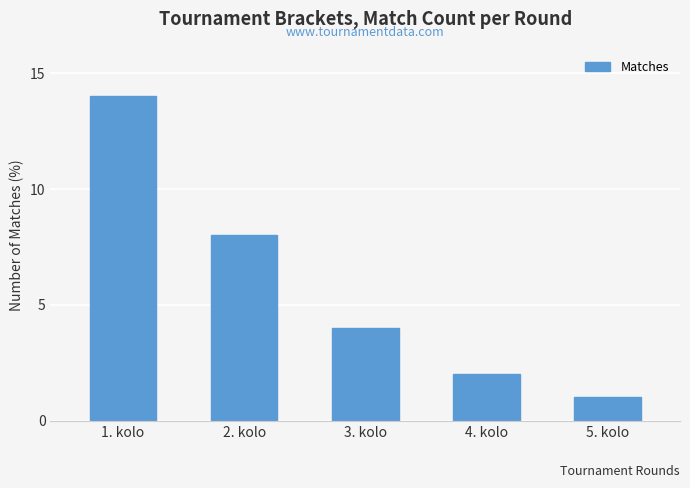

The chart shows a value of 2 at 4. kolo. True or false?

True